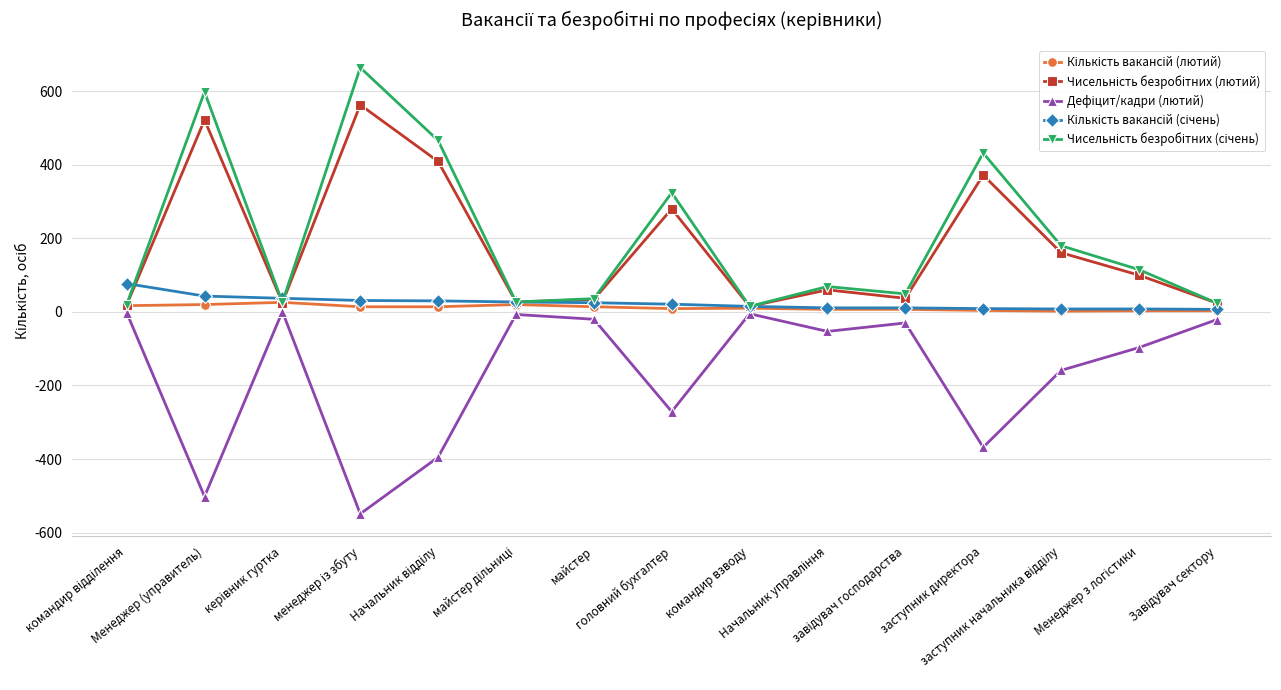

What is the maximum value shown in the chart?

664